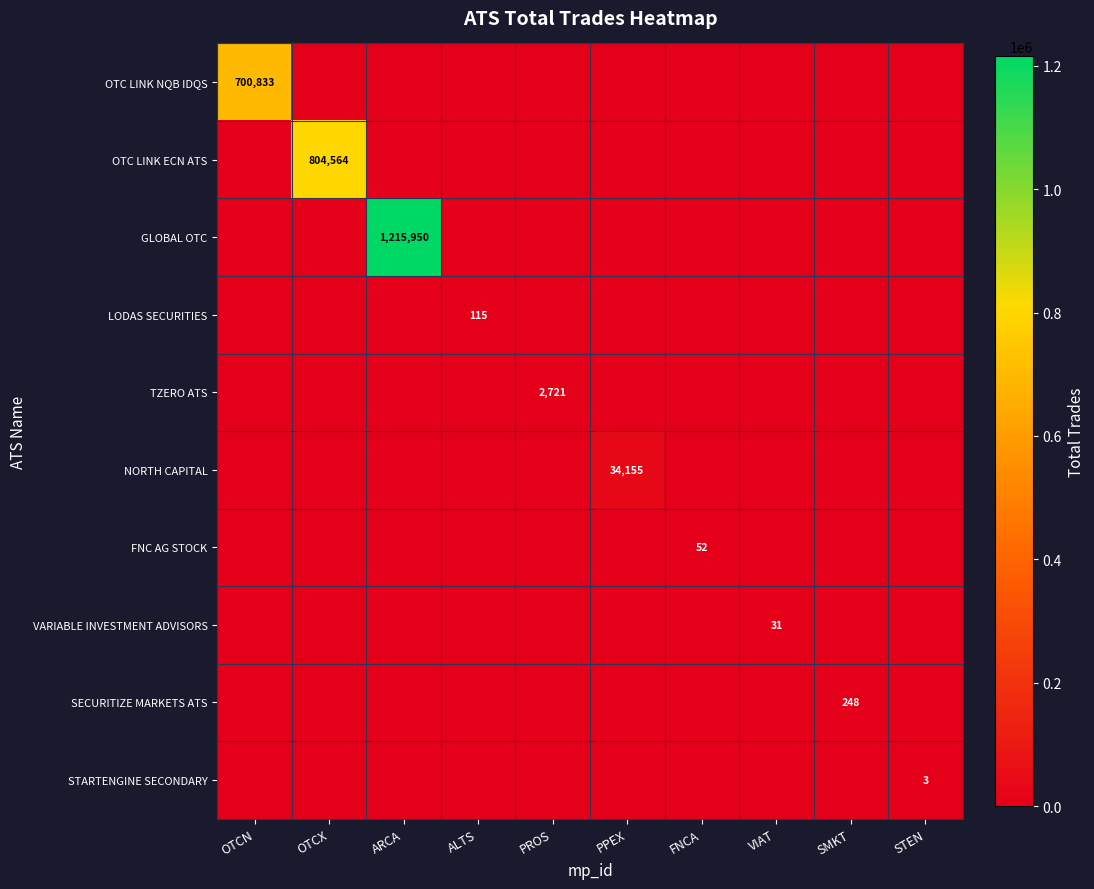

Is it true that GLOBAL OTC equals 2035452 at ARCA?

False